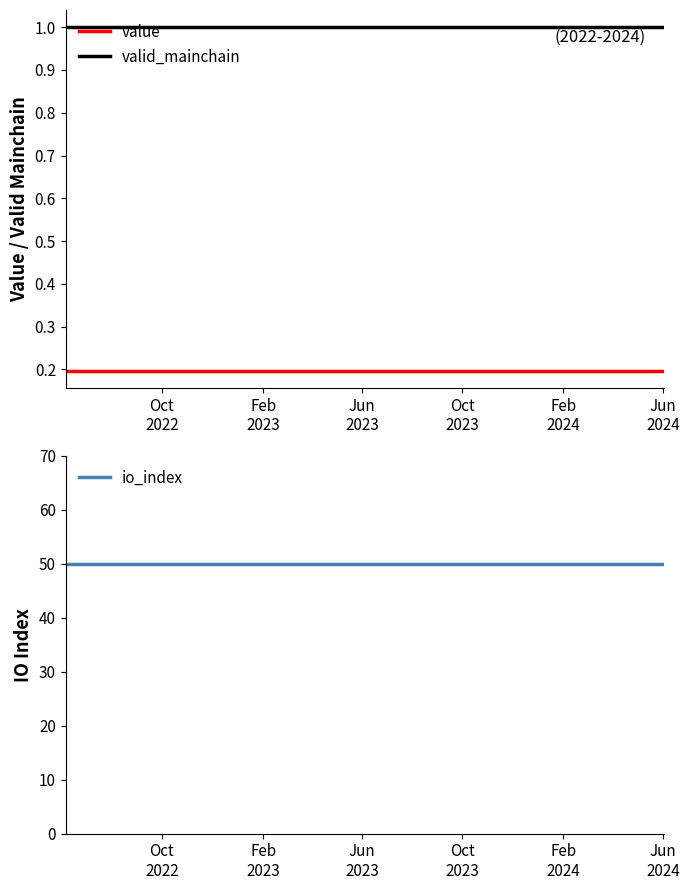

True or false: value and valid_mainchain cross at least once.

False